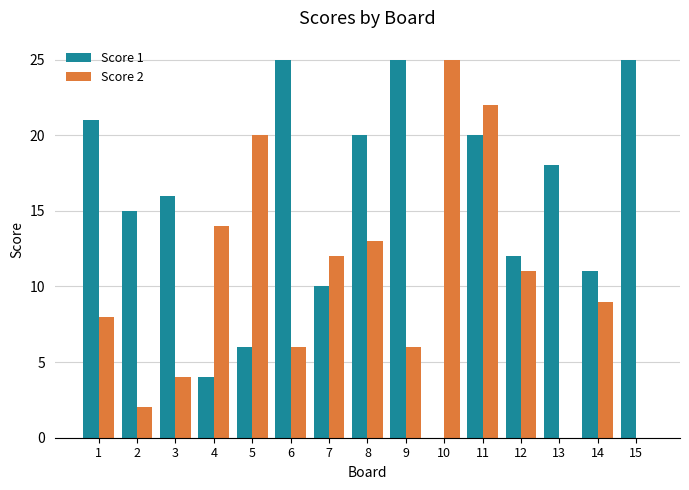

True or false: Score 2 has a value of 2 at 2.

True